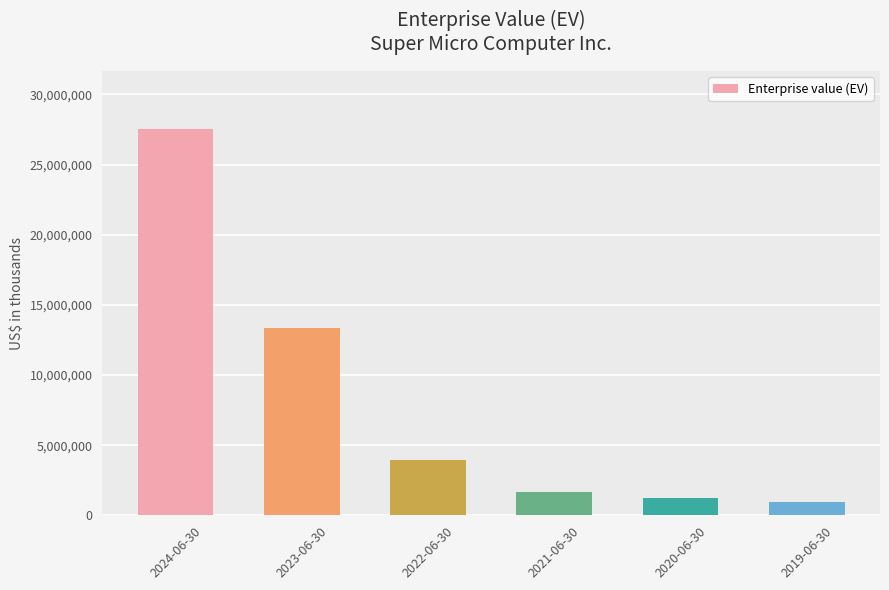

Reading left to right, what are all the values shown in this chart?

27531684	13351606	3957189	1672177	1255796	912580